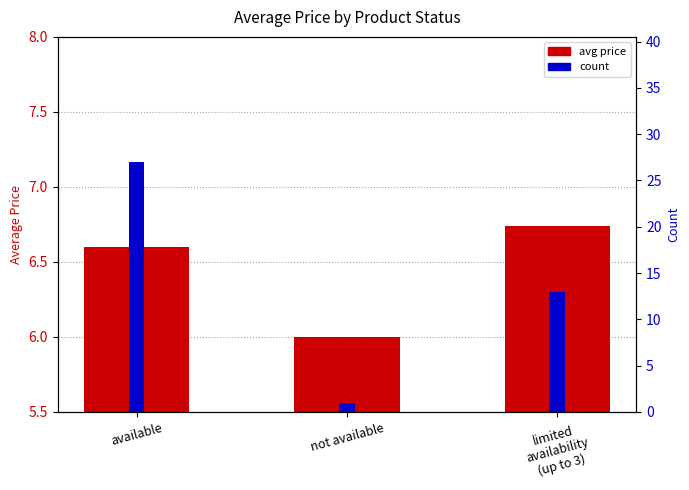

Is it true that avg price equals 6.0 at not available?

True